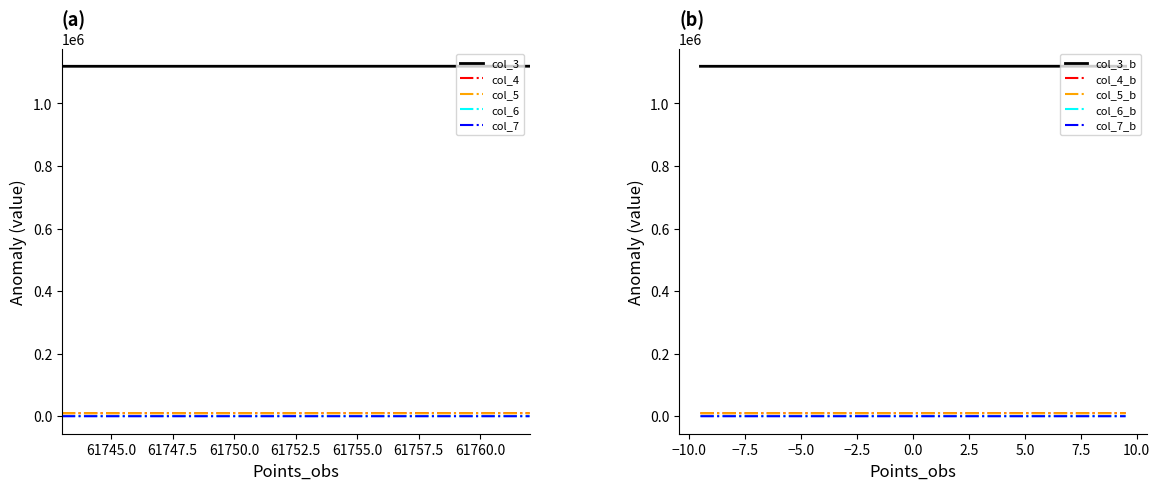

At which category does col_5 reach its first local valley?

61744